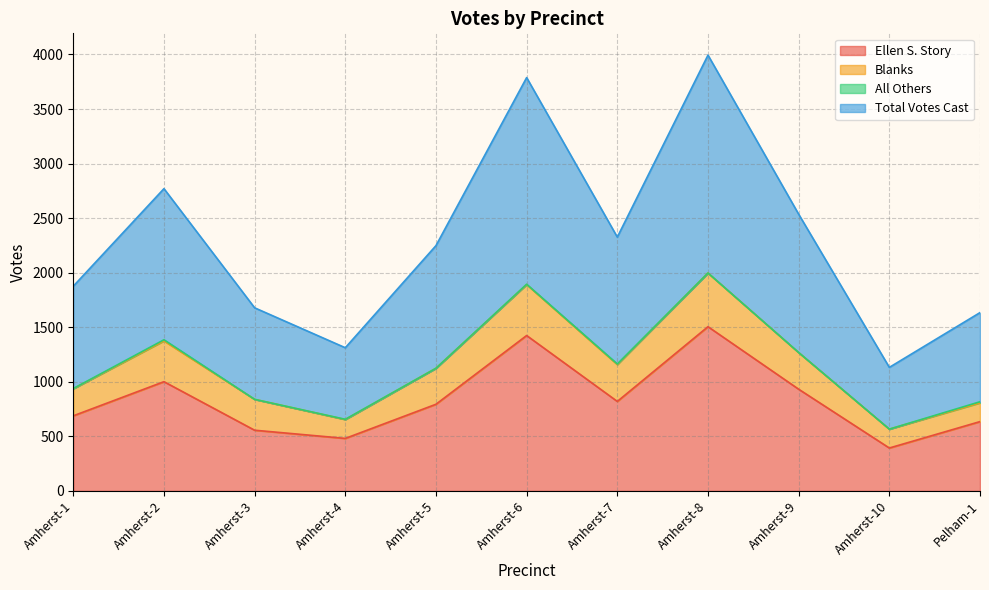

What is the highest value of the Total Votes Cast series?

1997